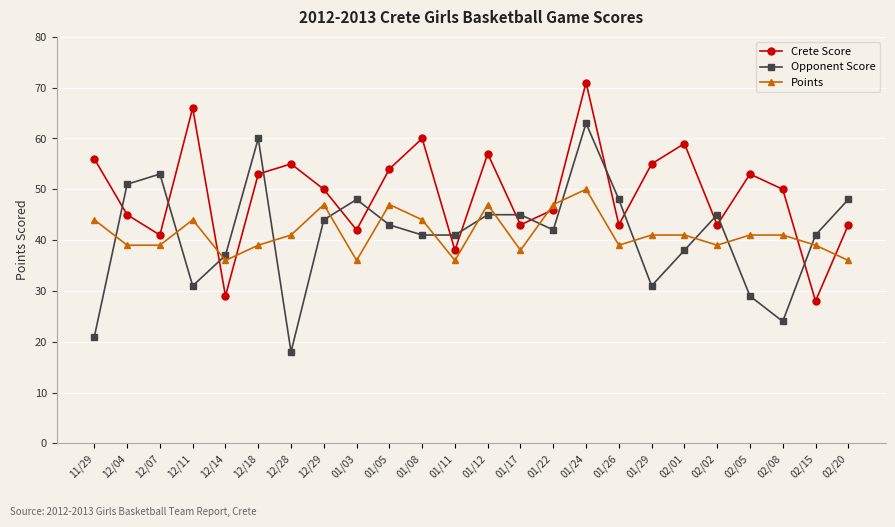

Which series has the largest total across all categories?

Crete Score